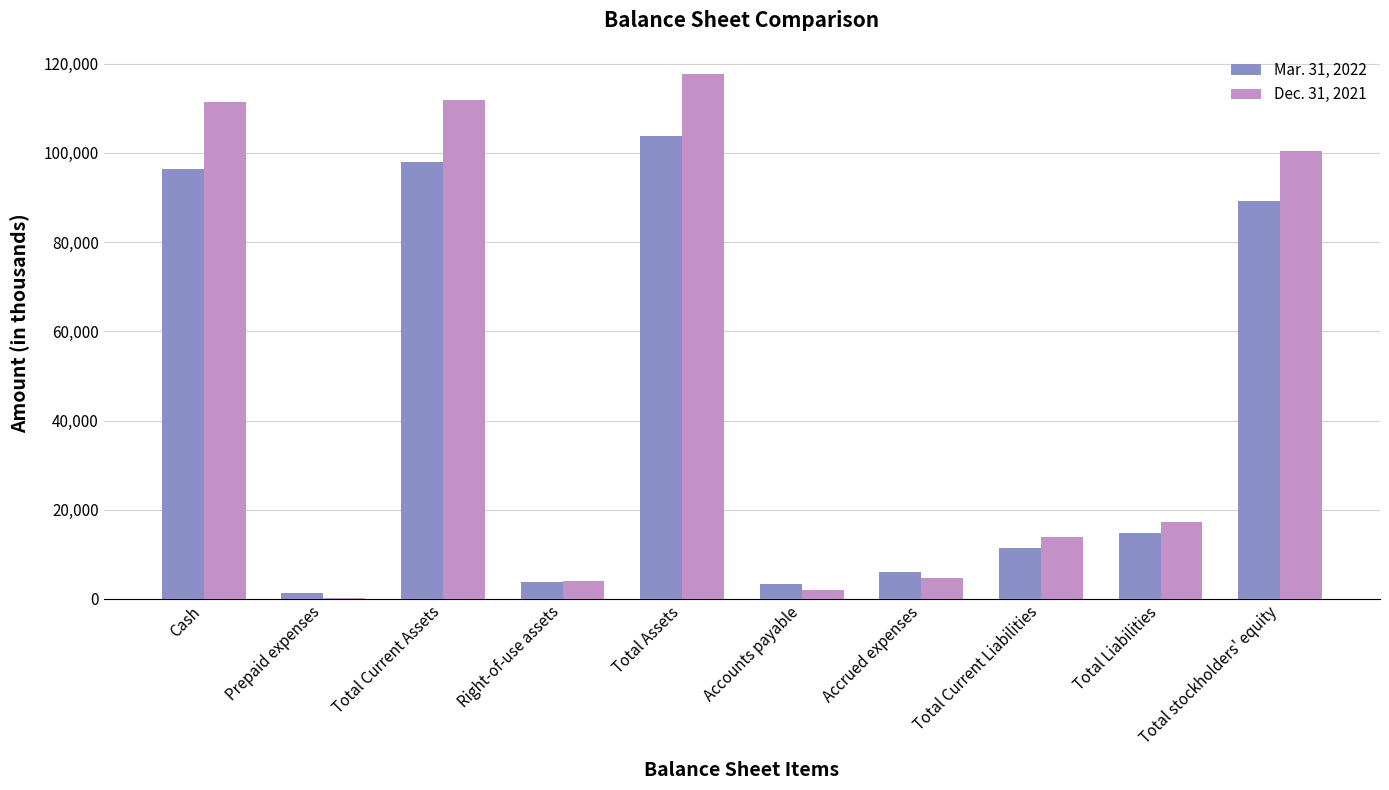

The value of Dec. 31, 2021 at Total Current Assets is 199124. True or false?

False